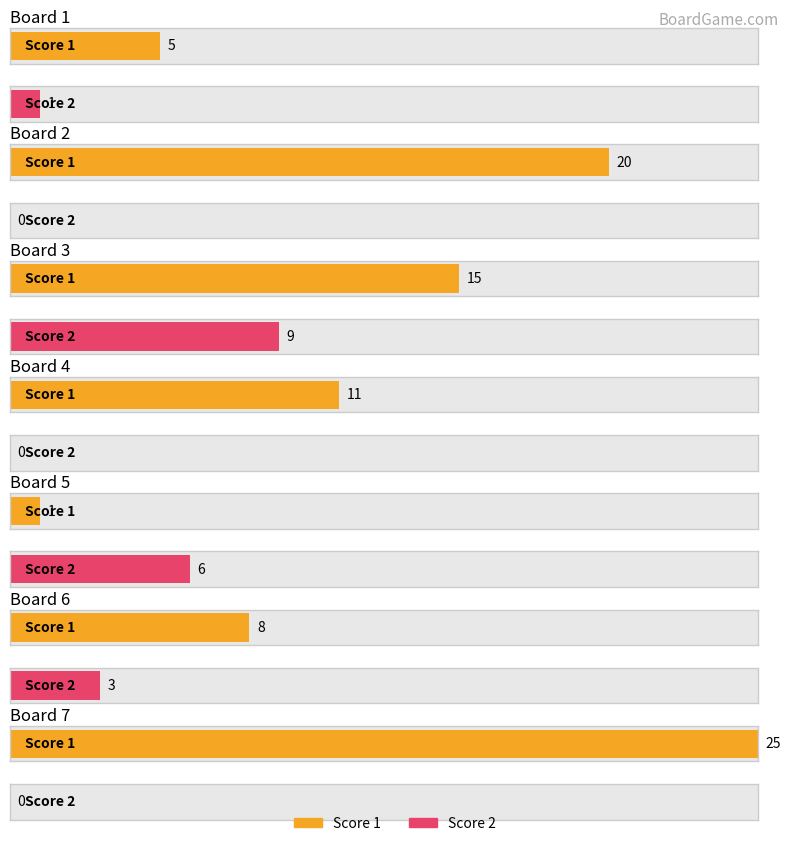

What is the difference between the maximum and second lowest values in the Score 1 series?

20